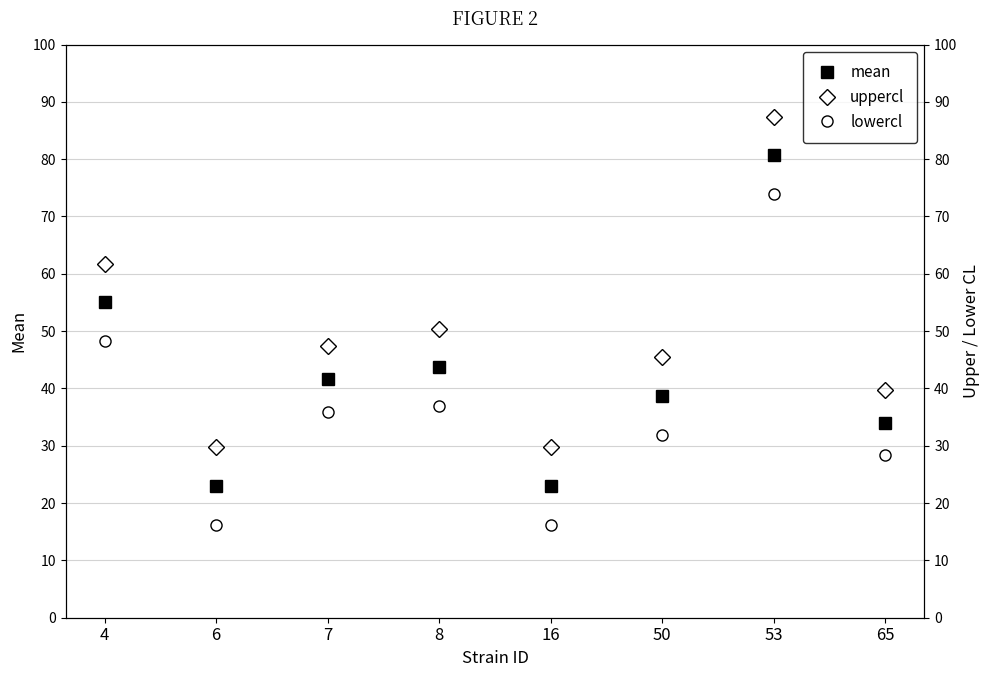

Which series has the widest spread of values?

mean